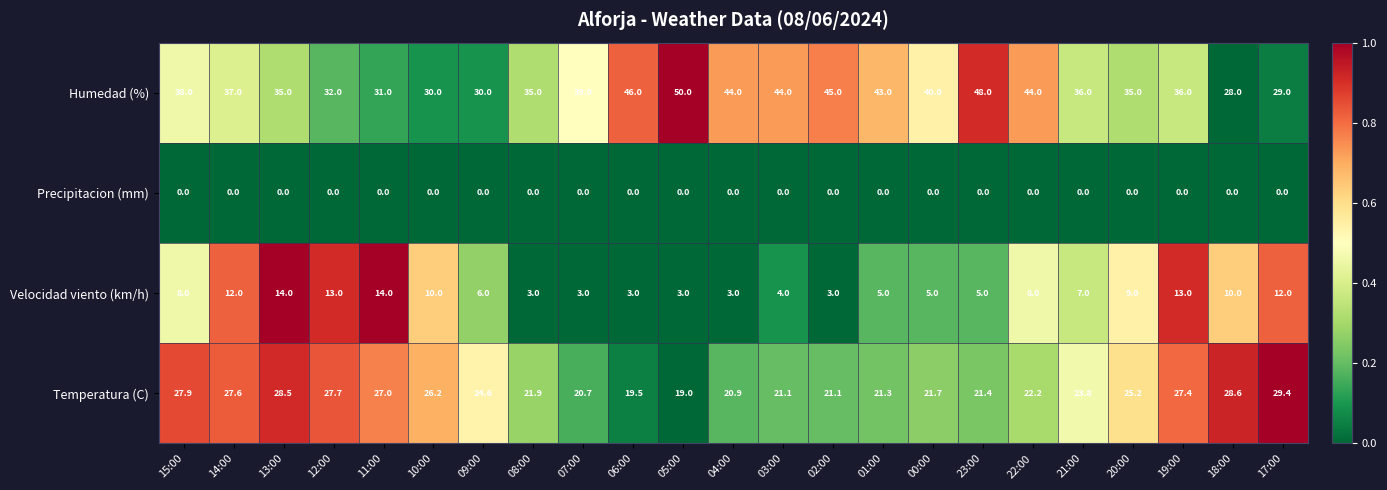

Which has a higher value, 21:00 or 14:00?

14:00